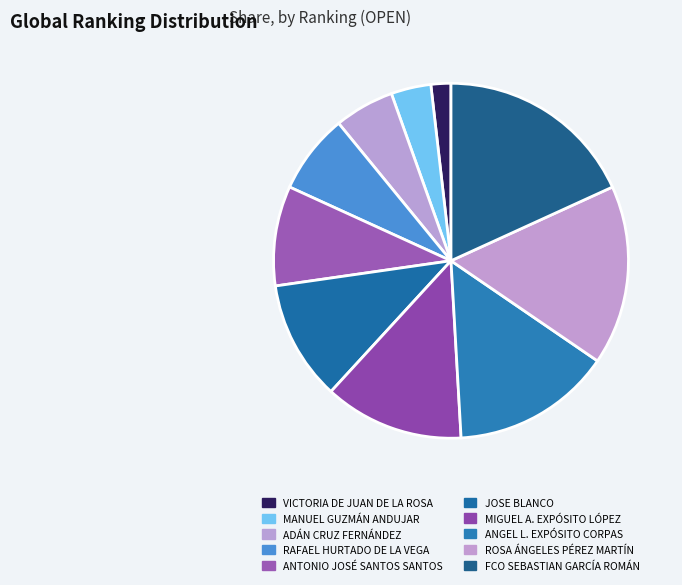

Combined, what portion of the pie is RAFAEL HURTADO DE LA VEGA and MANUEL GUZMÁN ANDUJAR?

10.9%